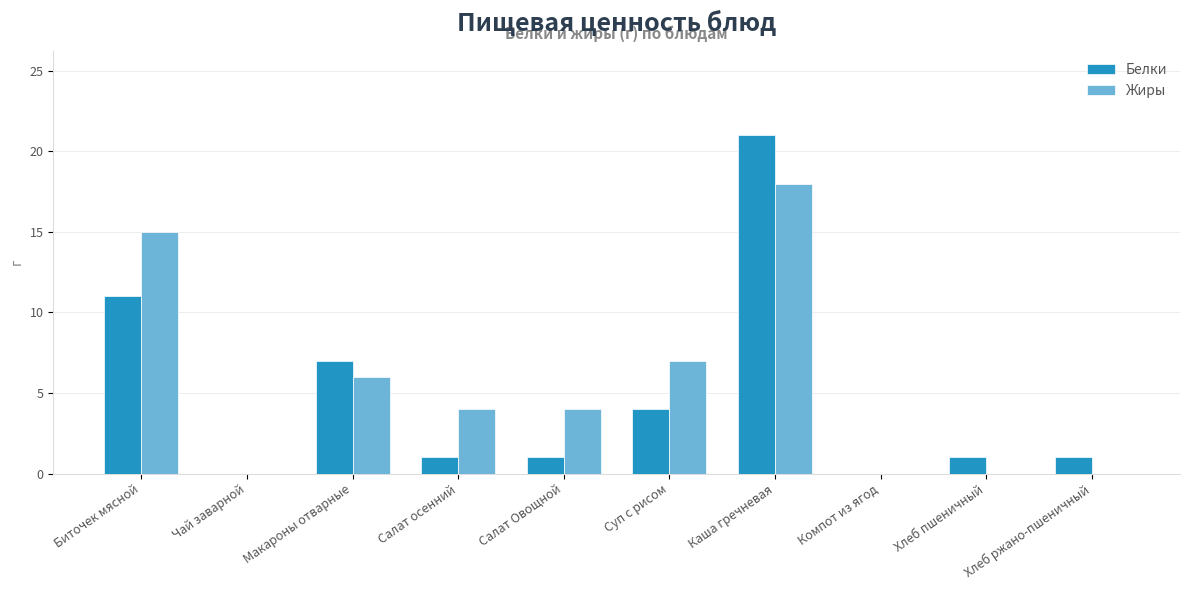

Between Чай заварной and Салат осенний, which series saw the biggest shift?

Жиры